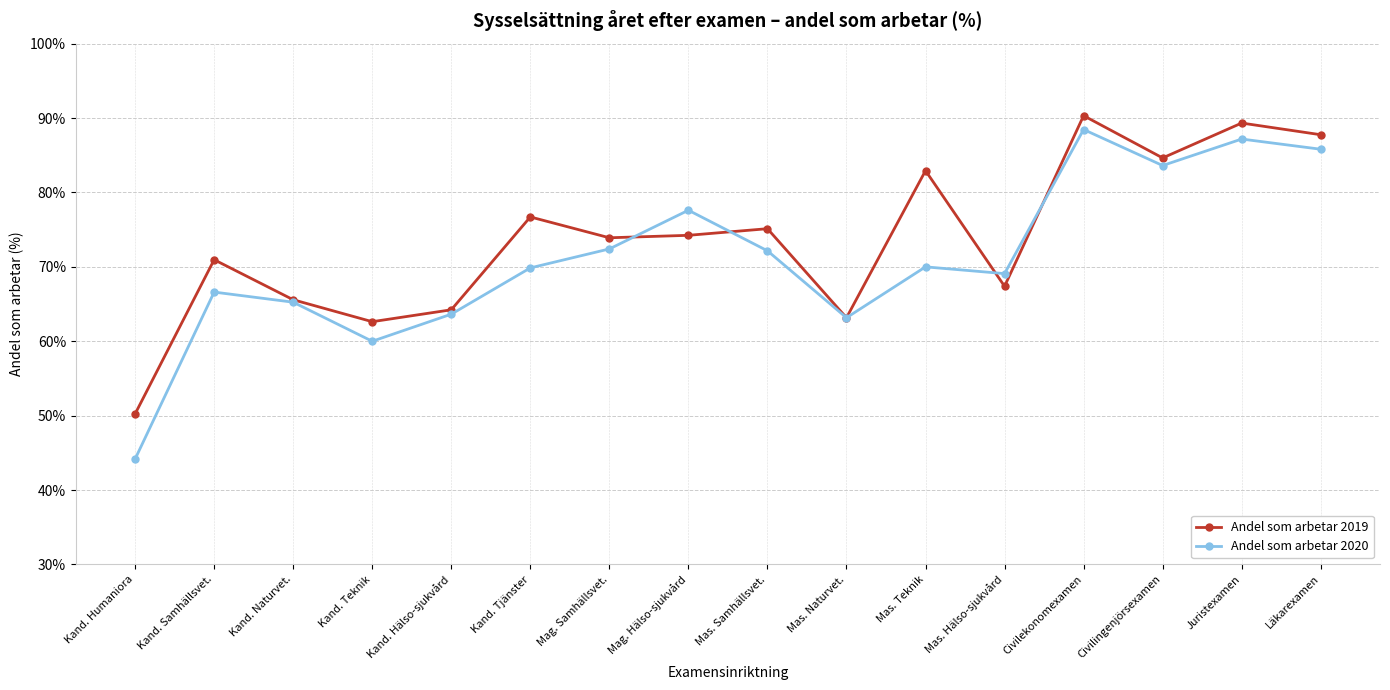

What is the difference between the maximum and minimum values in the Andel som arbetar 2019 series?

40.1